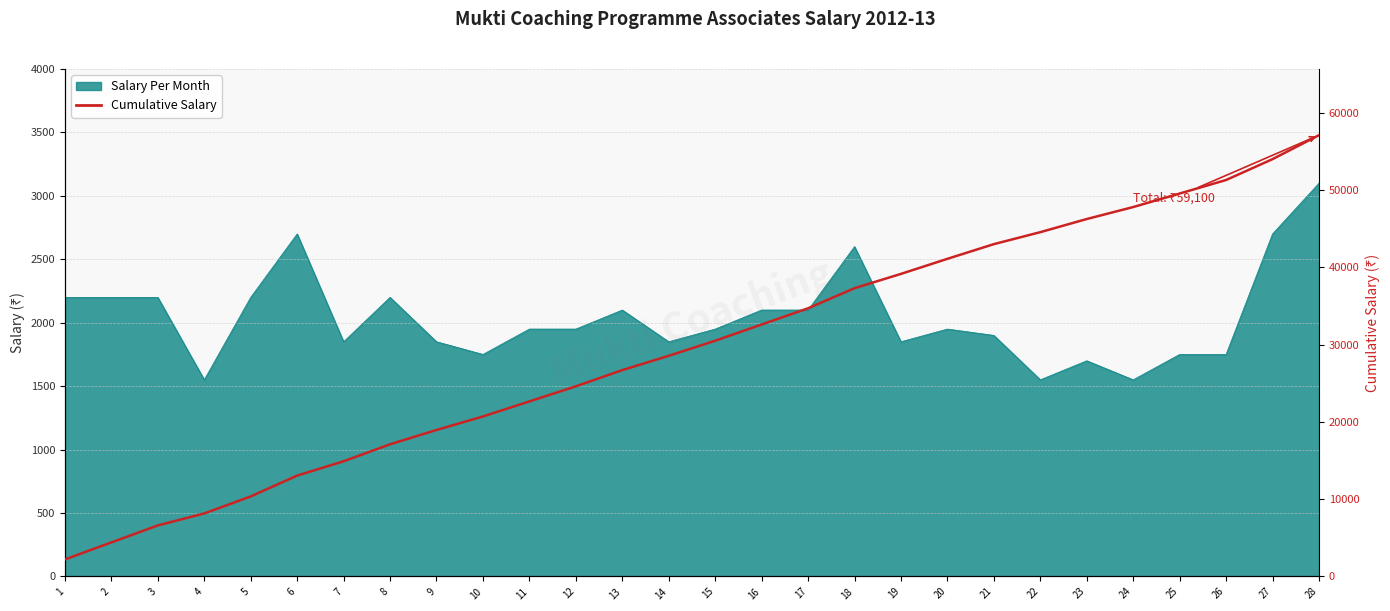

What is the greatest value displayed?

57100